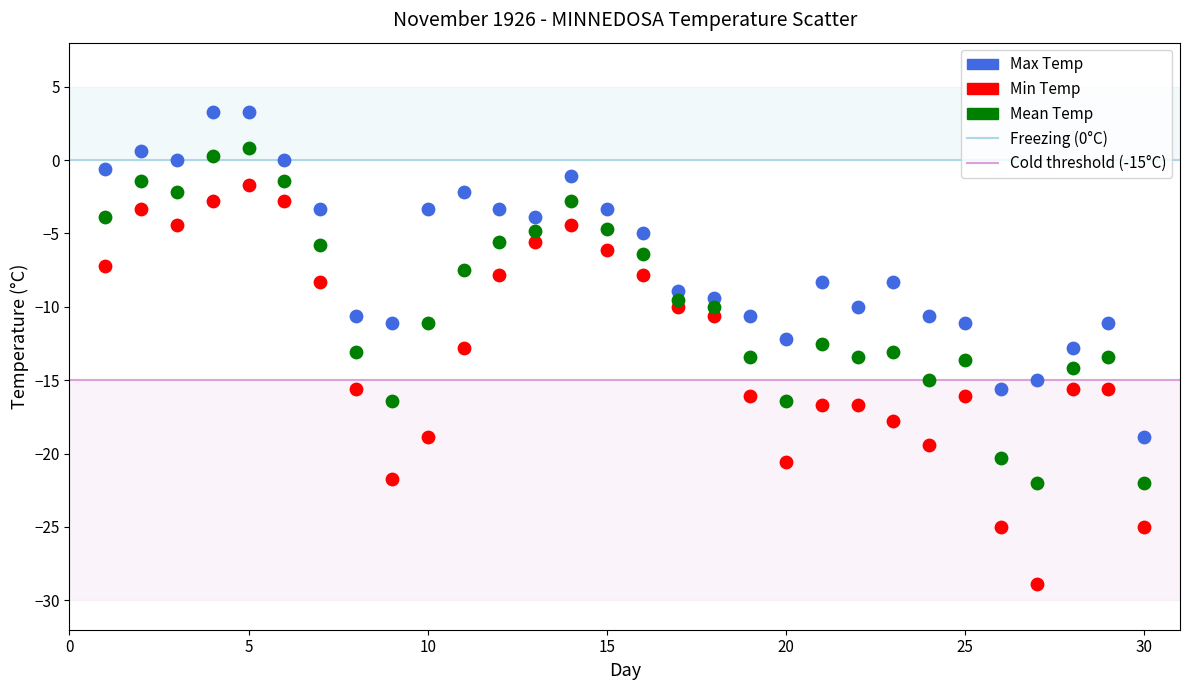

Across all data points, what is the range of Y values (max minus min)?

32.2